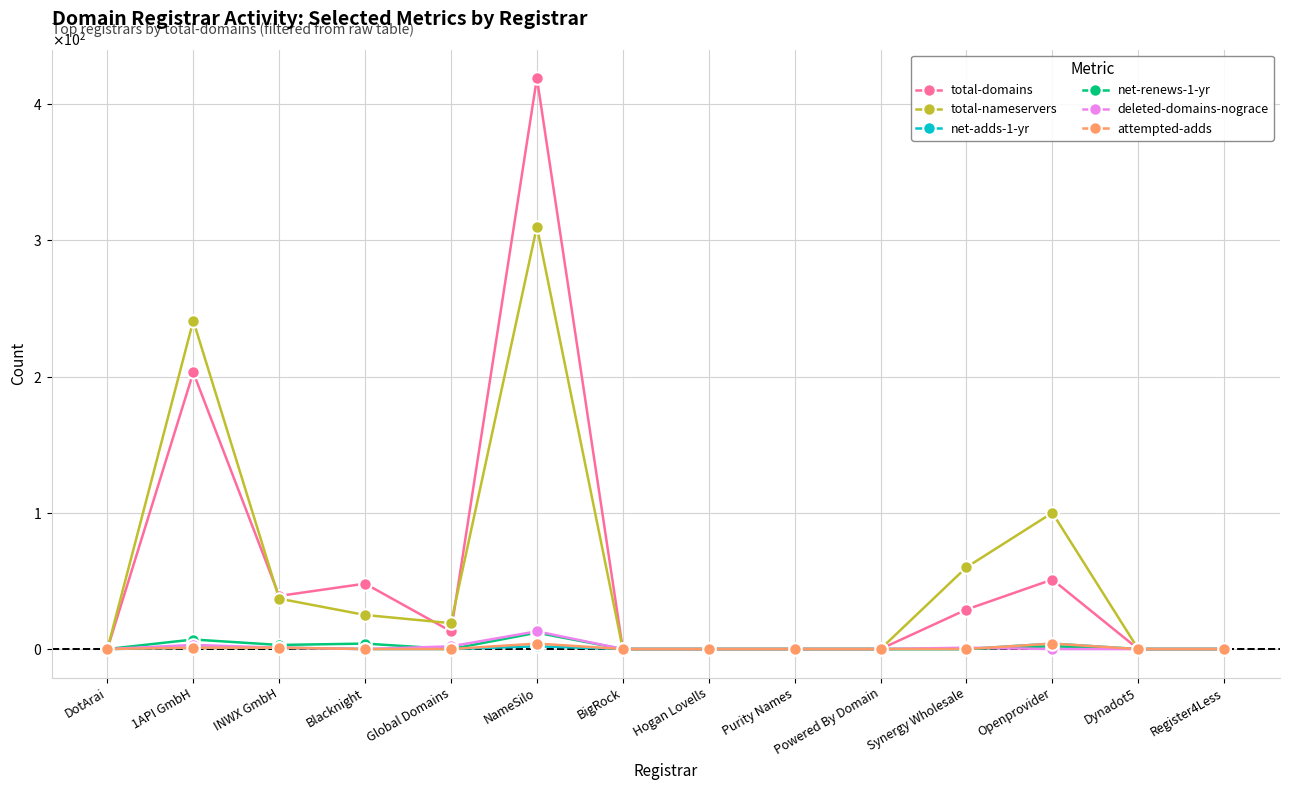

Is this an area chart (filled region under the line)?

No